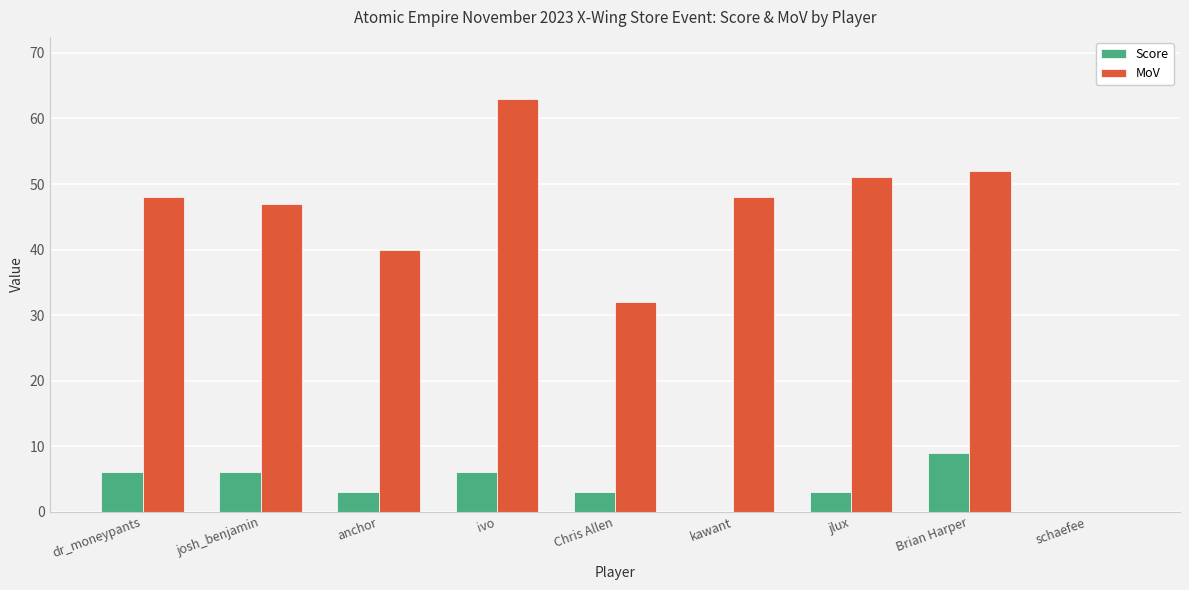

Which series changed the most between anchor and ivo?

MoV